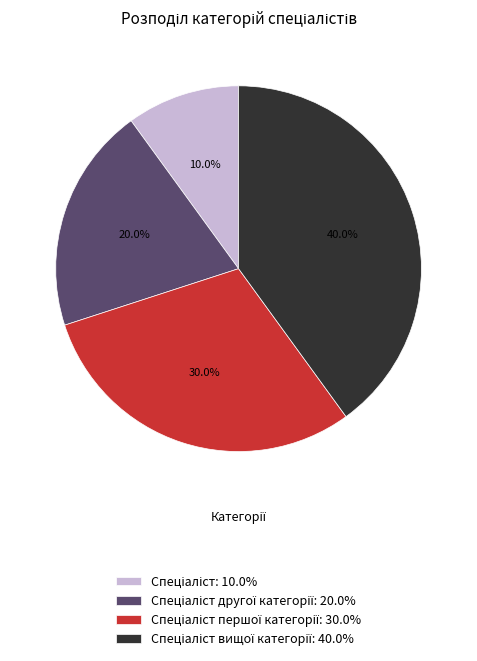

Does any single category account for the majority?

No